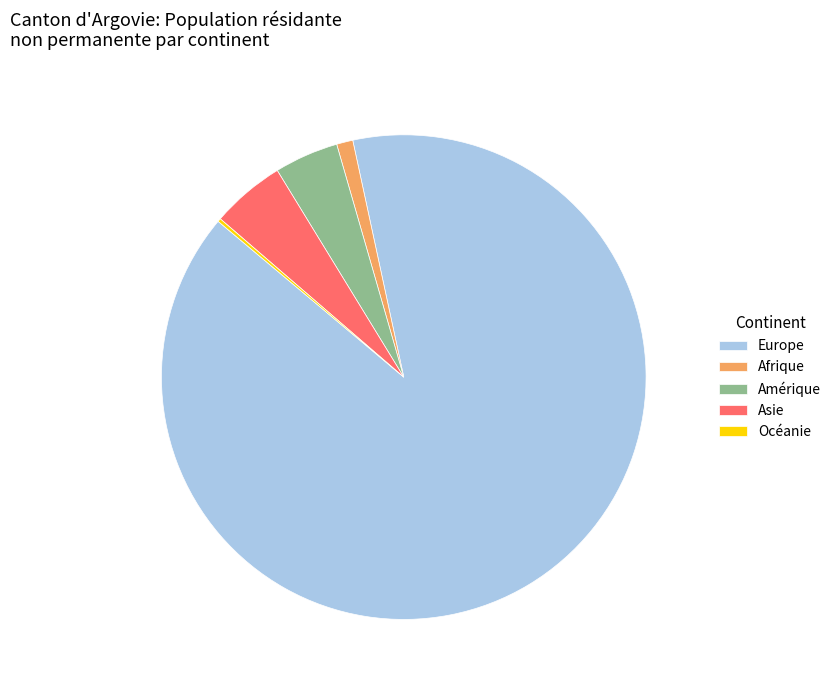

Which slice is the largest?

Europe